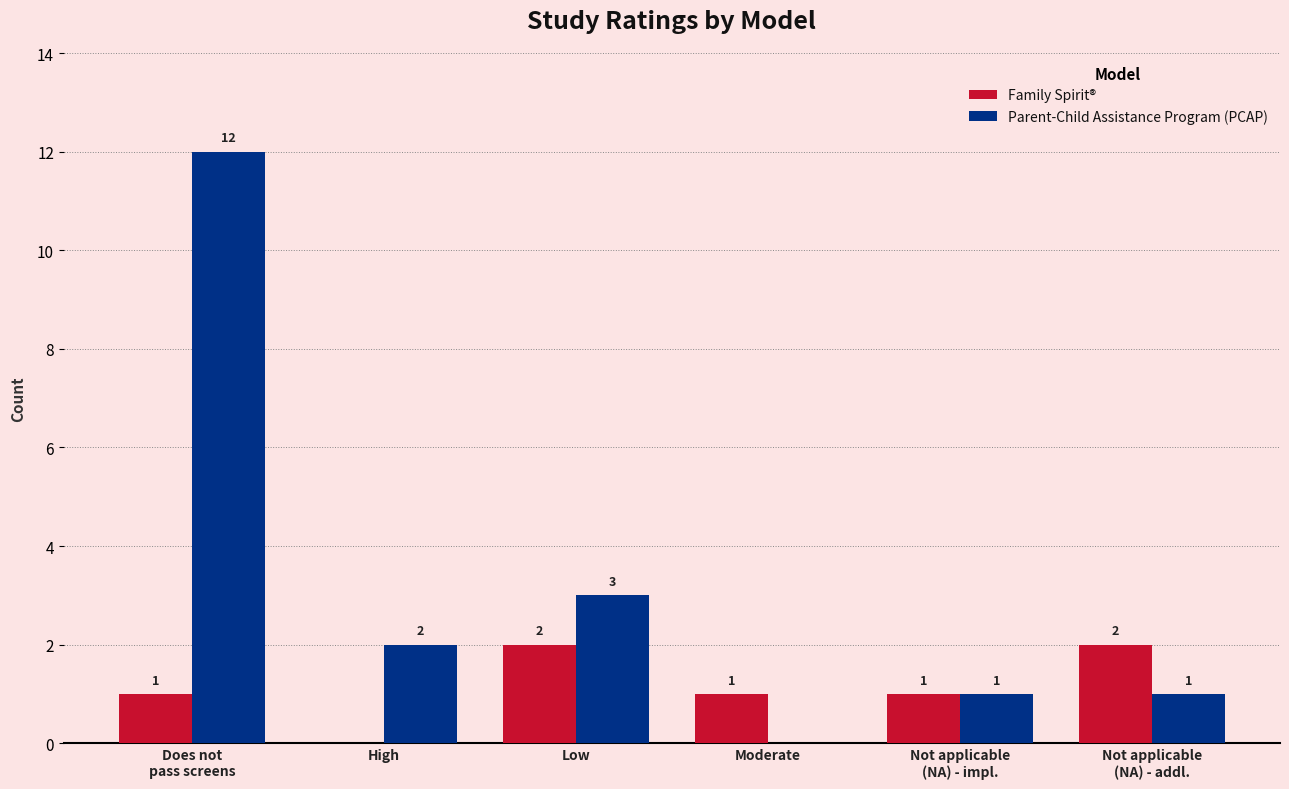

How many values in Family Spirit® are above zero?

5